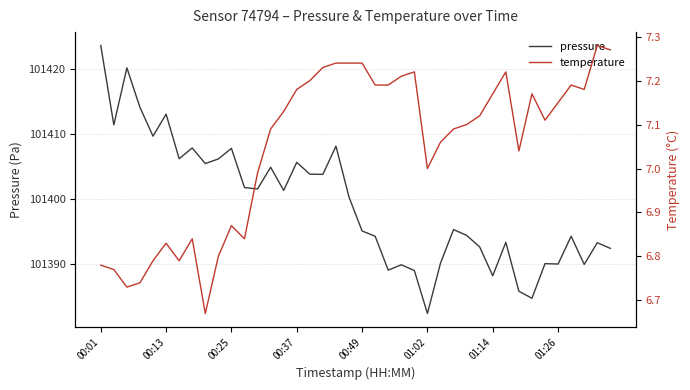

In pressure, how many points are lower than both neighbors (excluding endpoints)?

13